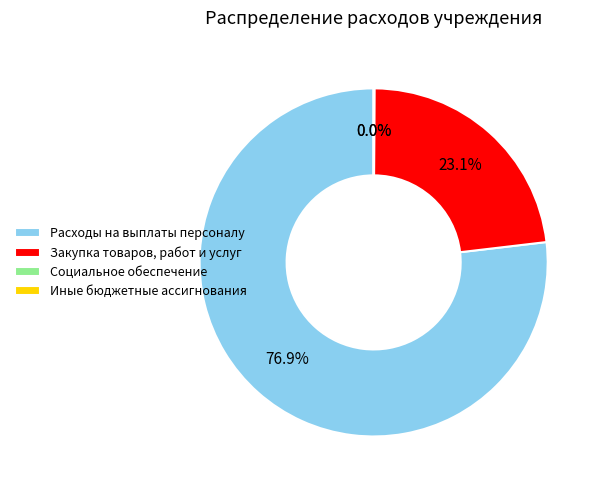

The Расходы на выплаты персоналу slice represents 77% of the pie. True or false?

True